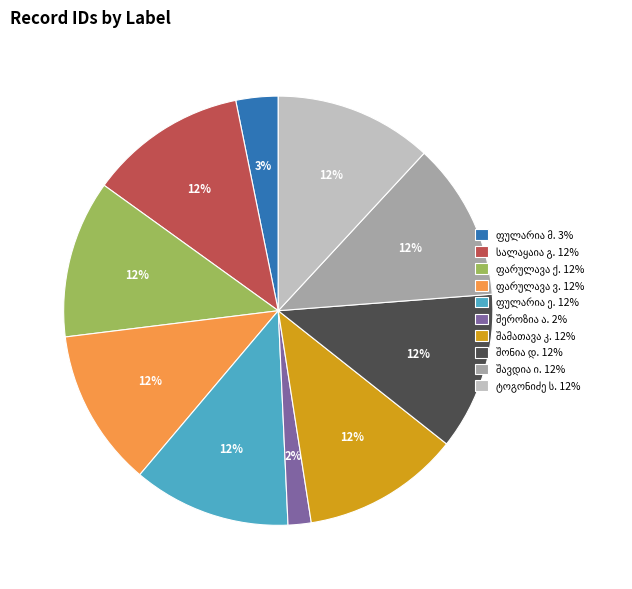

To the nearest percent, what is the average slice percentage?

10%